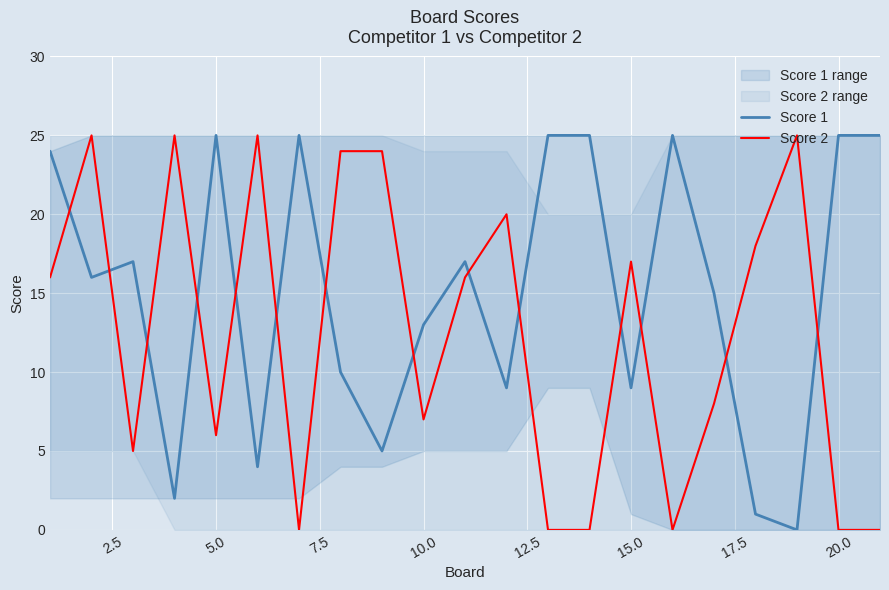

True or false: Score 2 and Score 1 intersect in this chart.

True